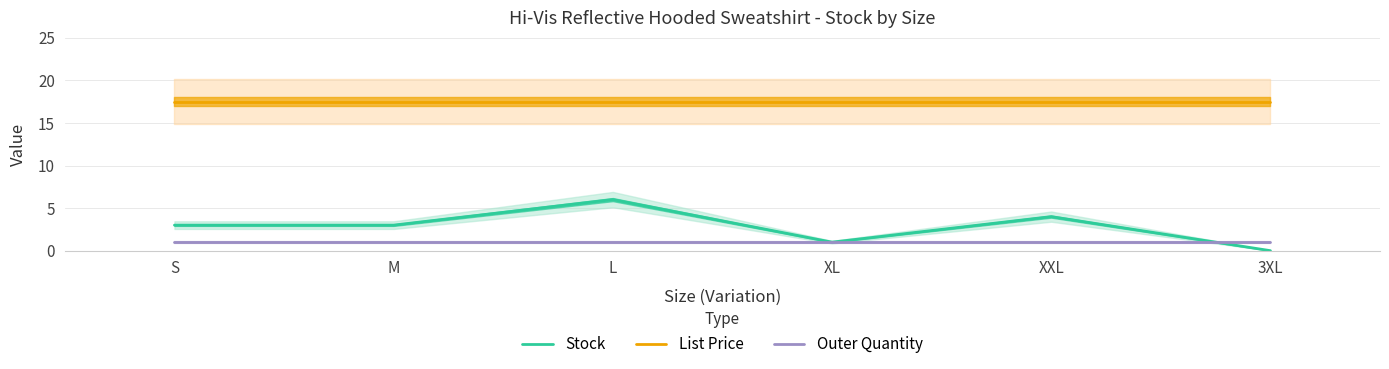

Count the number of data series in this chart.

3